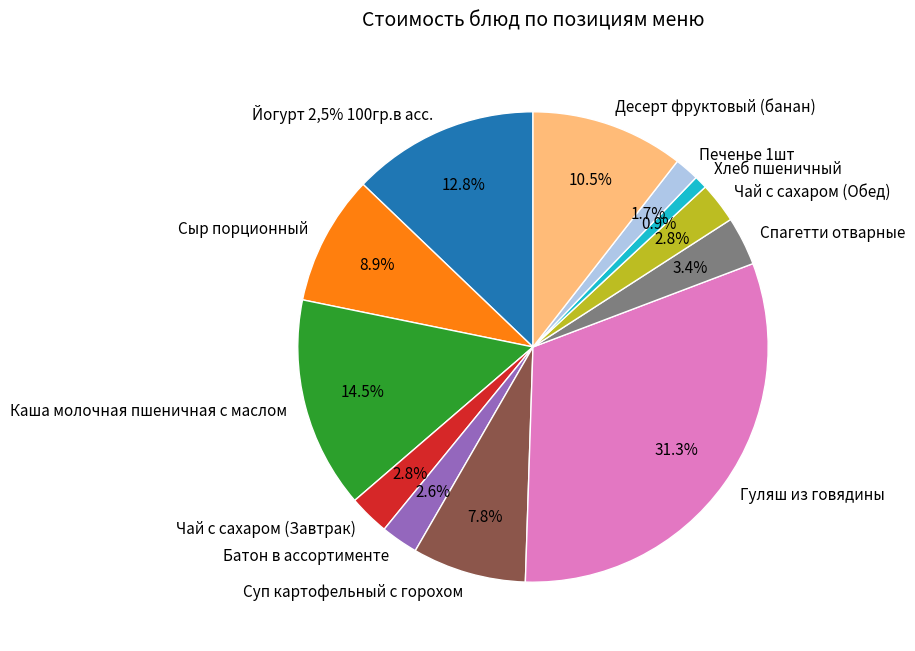

To the nearest percent, what is the combined percentage of Печенье 1шт and Спагетти отварные?

5%